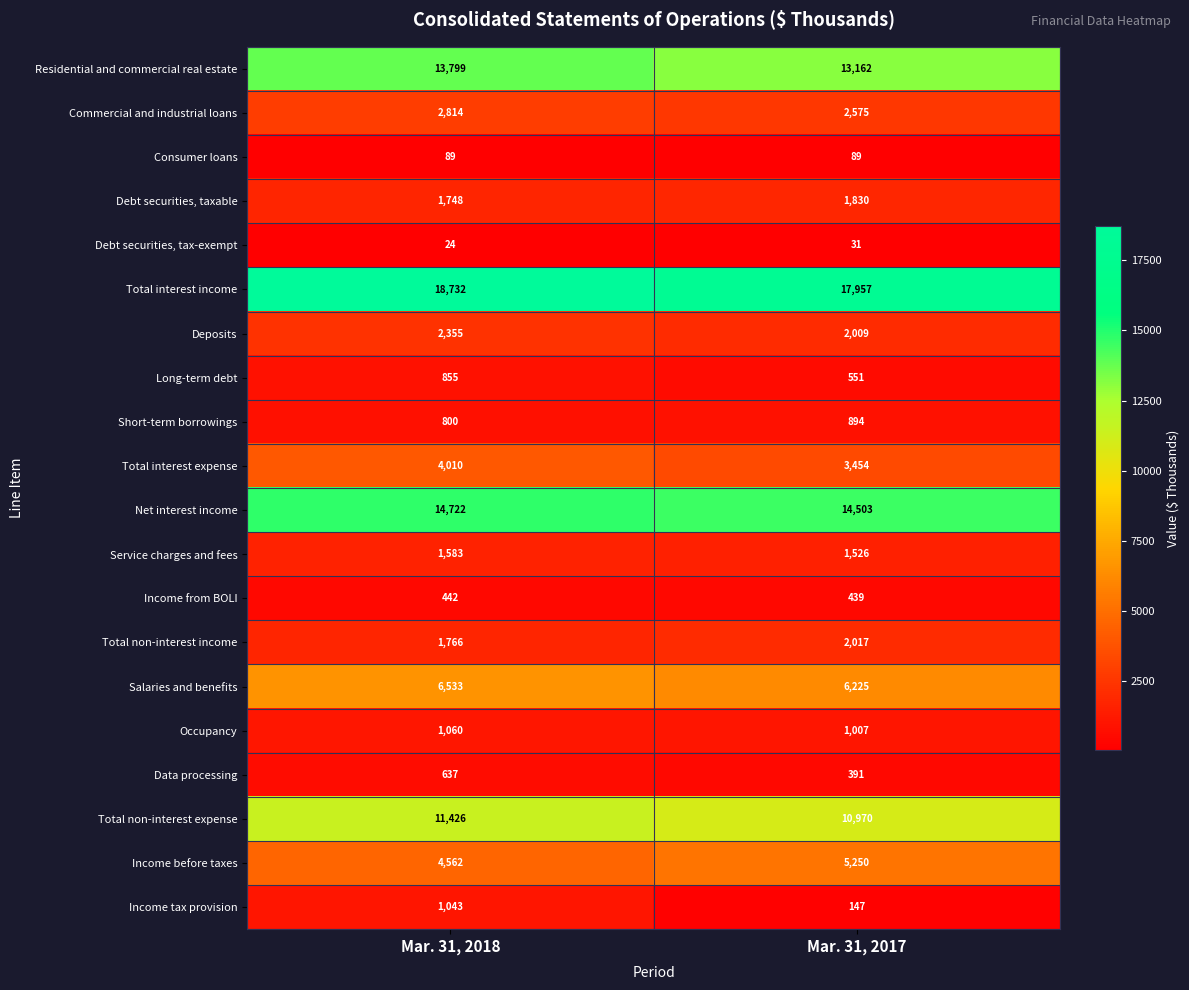

What is the minimum value shown in the chart?

24